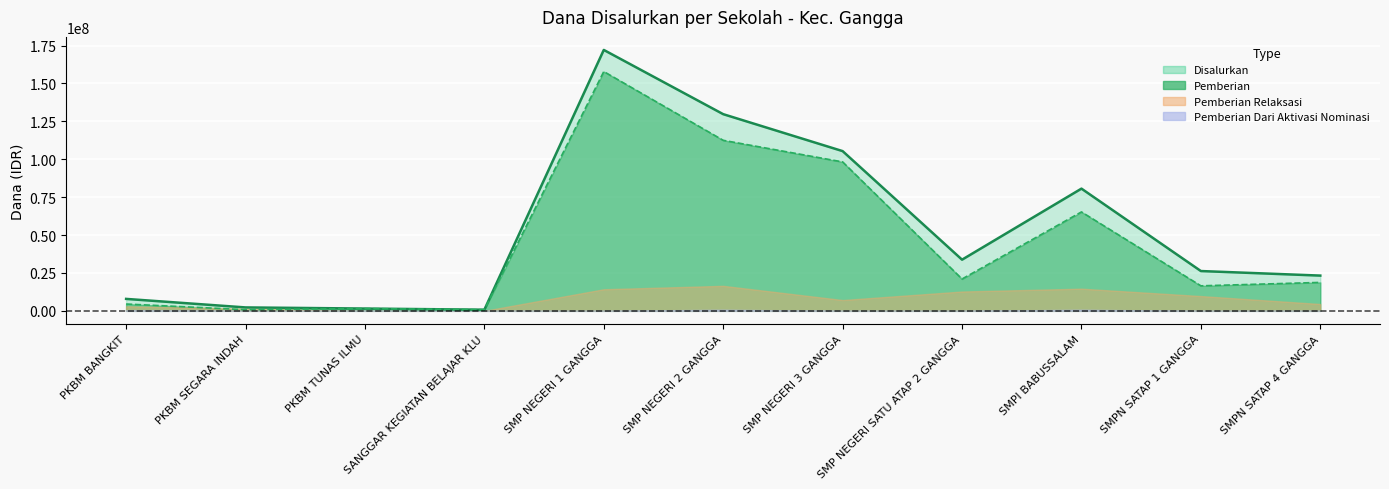

Which series has the widest spread of values?

Disalurkan